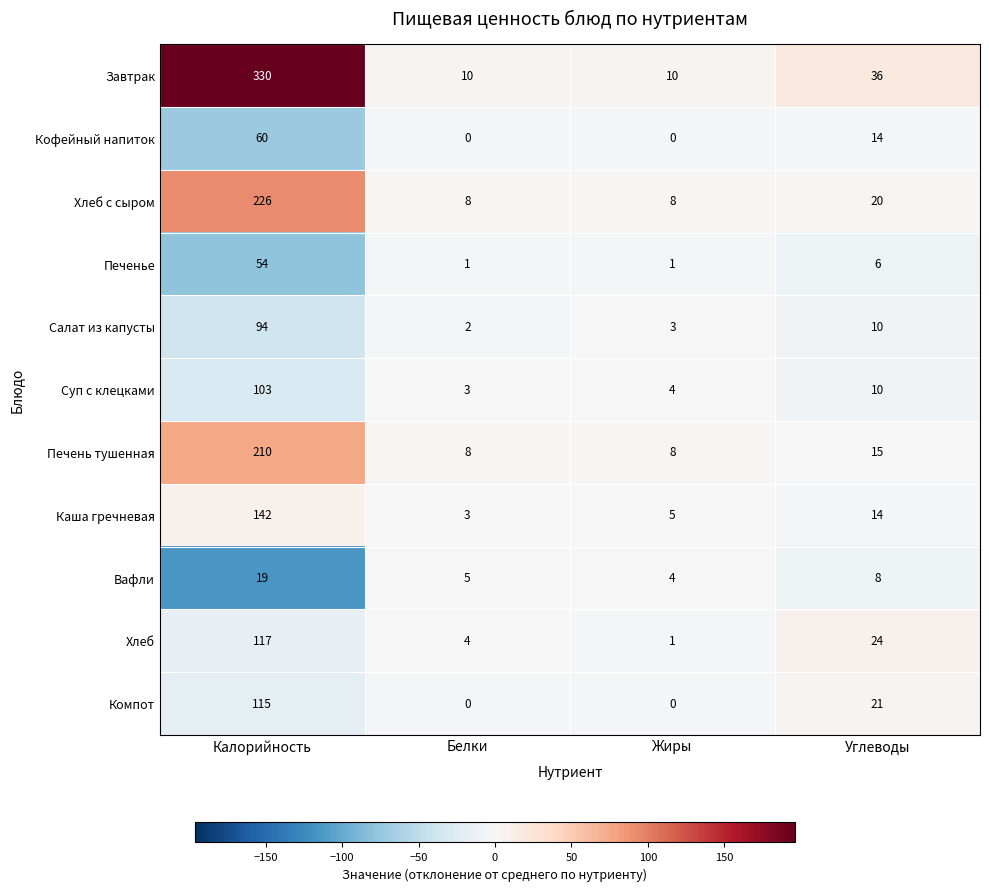

How many categories are shown in the chart?

4